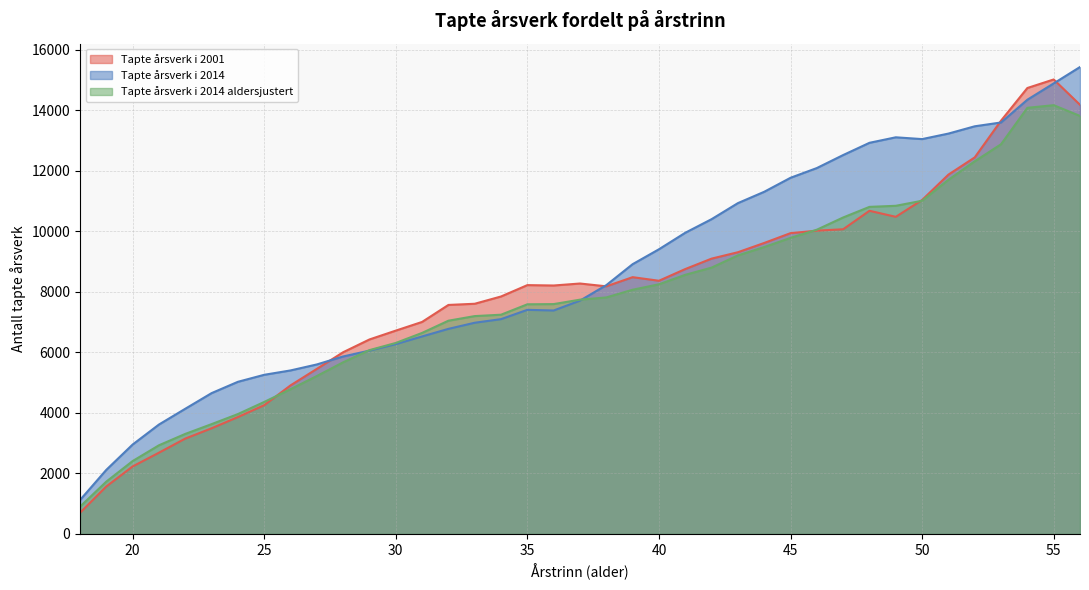

Rank the series by their average value, from lowest to highest.

Tapte årsverk i 2014 aldersjustert, Tapte årsverk i 2001, Tapte årsverk i 2014